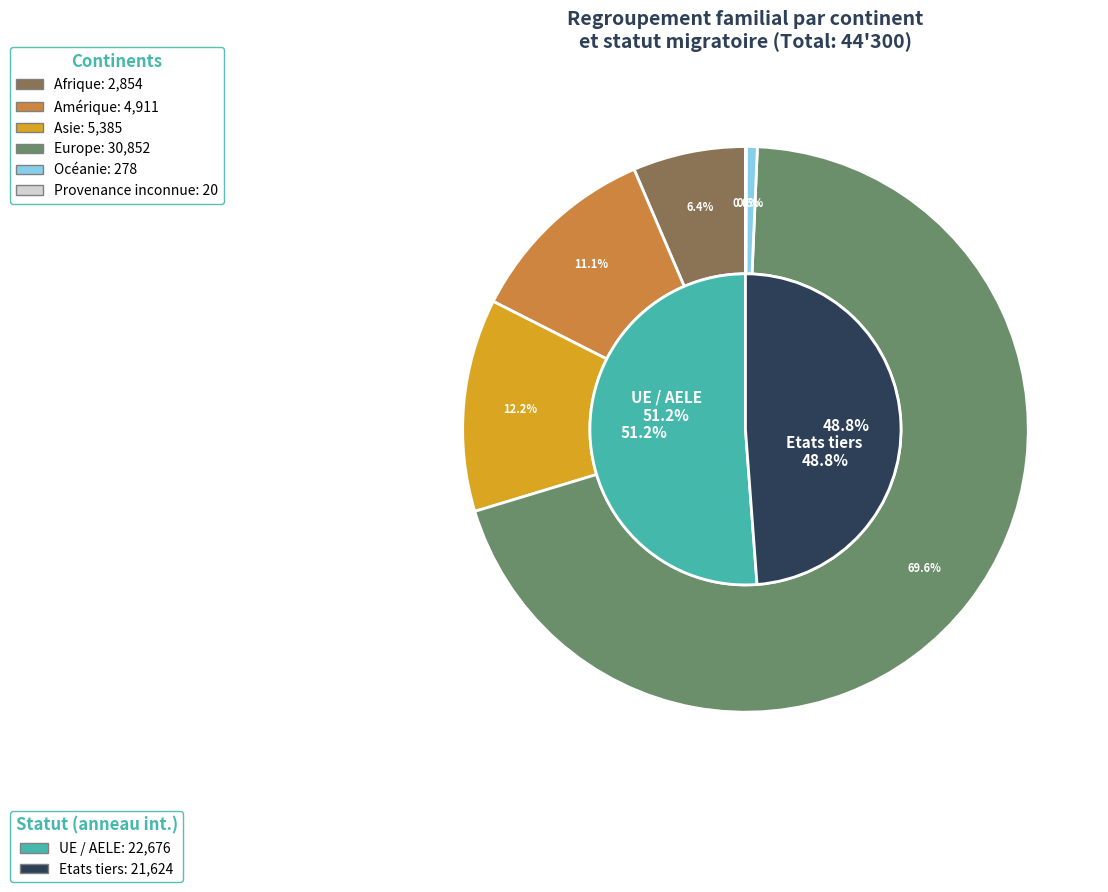

Approximately how many times larger is the value at Afrique compared to Asie?

0.5